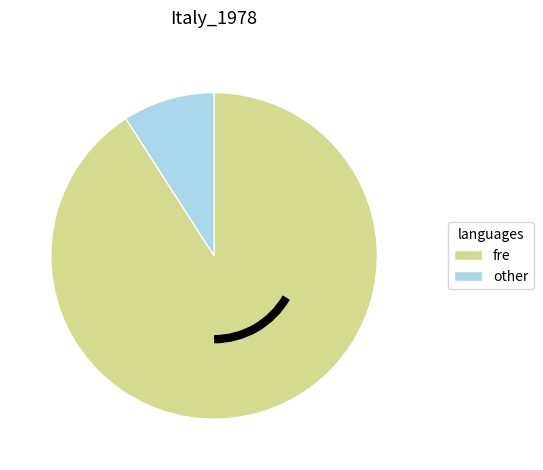

Is it true that fre is 84% of the pie?

False